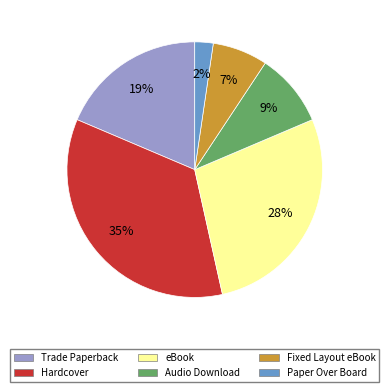

Does eBook represent more than half of the total?

No